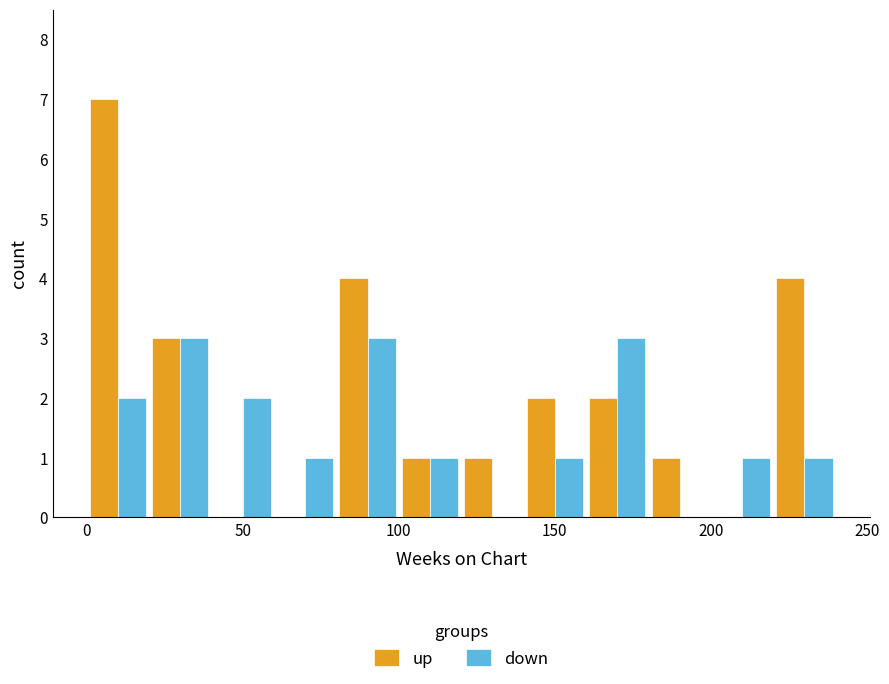

Which series has the largest total across all categories?

up